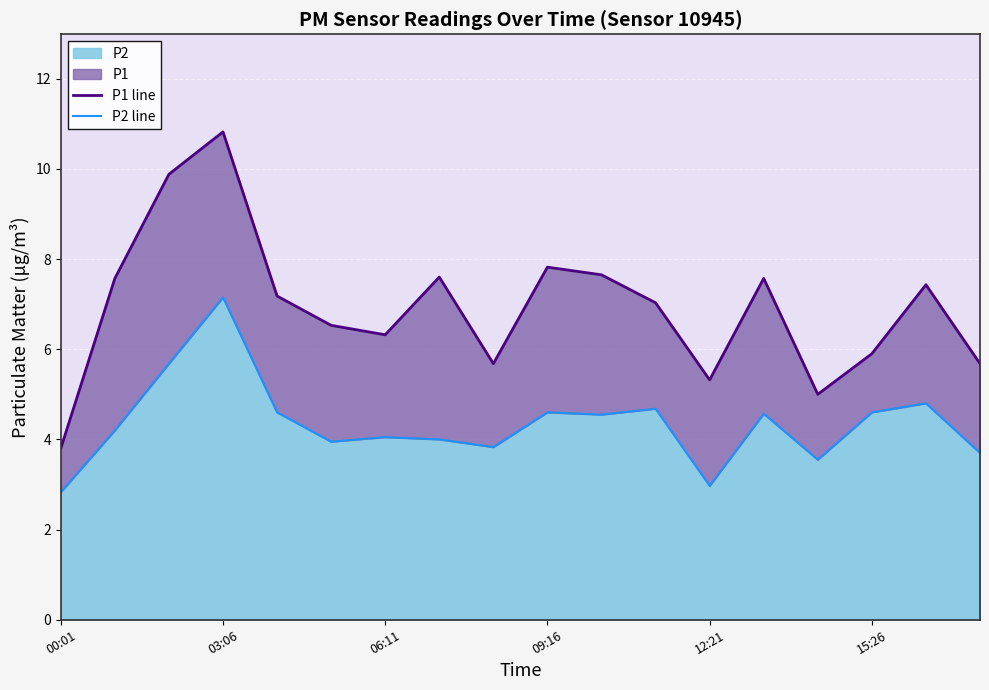

True or false: P2 line and P1 line cross at least once.

False